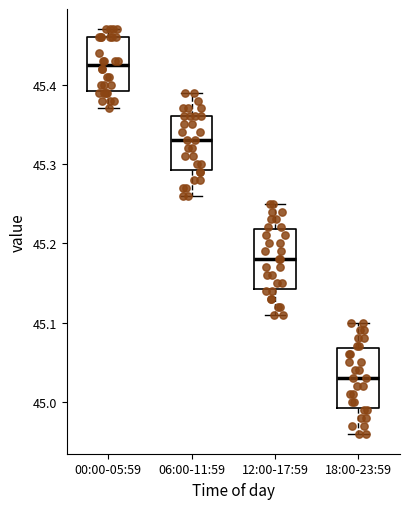

Reading left to right, transcribe this box plot: for each box, give where its median line is, the range the box spans, and where its two whiskers end, as read against the y-axis. The values are not printed on the chart, so give them approximately, as read against the axis.

00:00-05:59: median 45.43, box 45.39 to 45.46, whiskers 45.37 to 45.47
06:00-11:59: median 45.33, box 45.29 to 45.36, whiskers 45.26 to 45.39
12:00-17:59: median 45.18, box 45.14 to 45.22, whiskers 45.11 to 45.25
18:00-23:59: median 45.03, box 44.99 to 45.07, whiskers 44.96 to 45.10